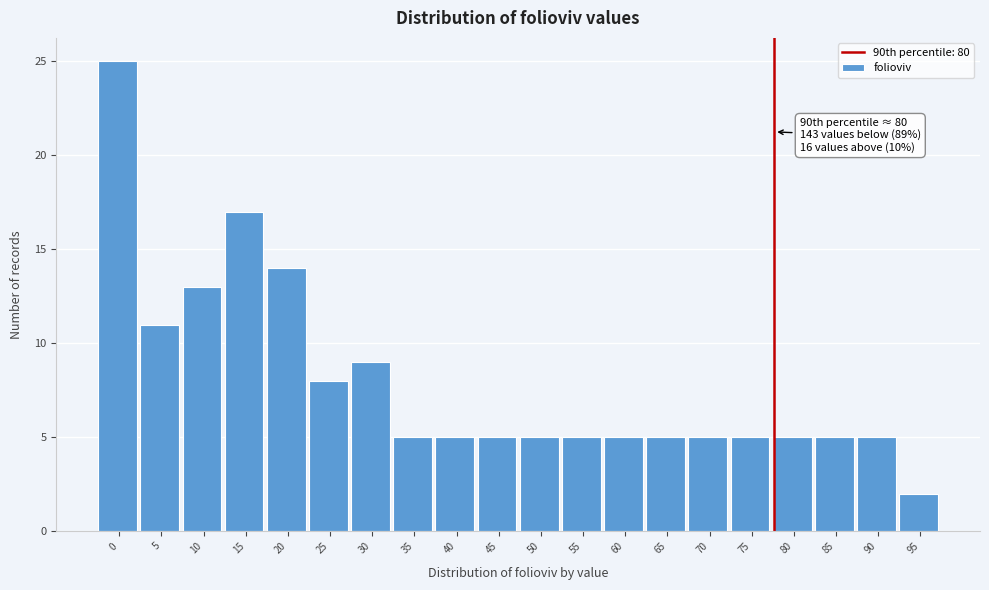

Reading right to left, transcribe all the data shown in this chart.

95=2	90=5	85=5	80=5	75=5	70=5	65=5	60=5	55=5	50=5	45=5	40=5	35=5	30=9	25=8	20=14	15=17	10=13	5=11	0=25